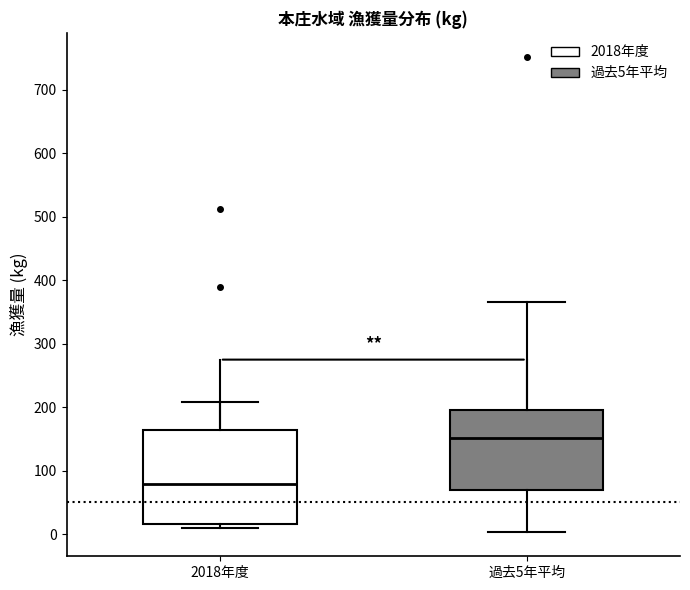

Where does the lower whisker of the box for 過去5年平均 end on the y-axis? The values are not printed on the chart, so give them approximately, as read against the axis.

0